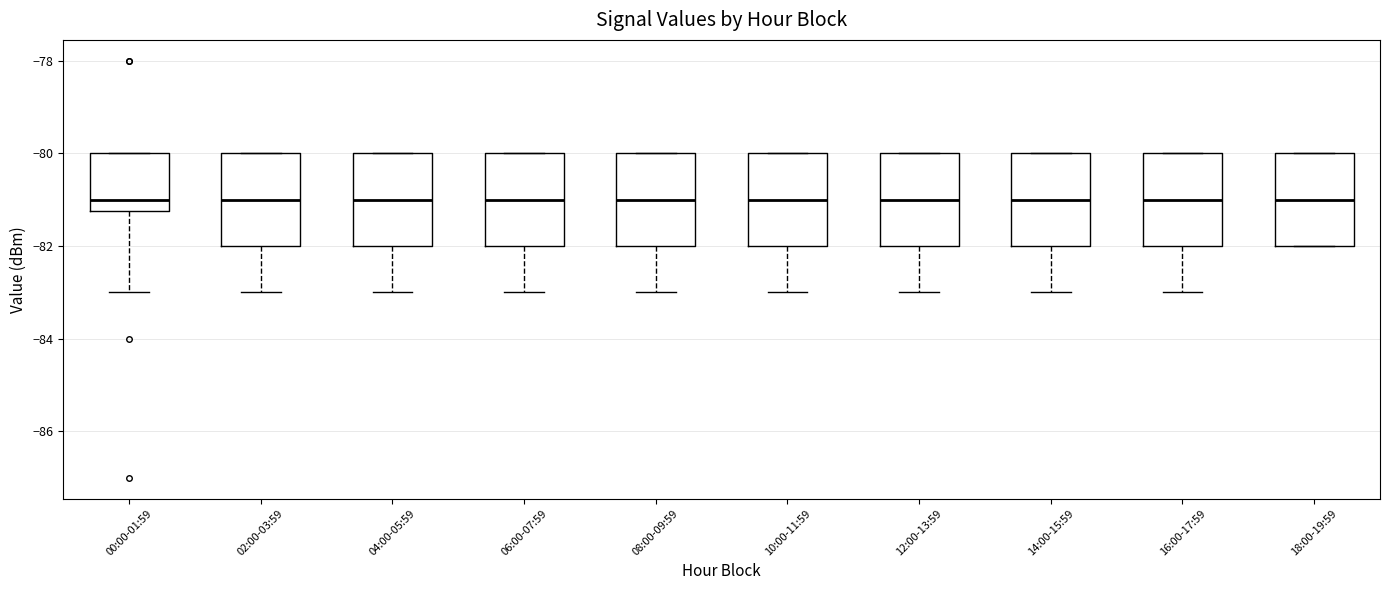

Reading left to right, transcribe this box plot: for each box, give where its median line is, the range the box spans, and where its two whiskers end, as read against the y-axis. The values are not printed on the chart, so give them approximately, as read against the axis.

00:00-01:59: median -81.0, box -81.2 to -80.0, whiskers -83.0 to -80.0
02:00-03:59: median -81.0, box -82.0 to -80.0, whiskers -83.0 to -80.0
04:00-05:59: median -81.0, box -82.0 to -80.0, whiskers -83.0 to -80.0
06:00-07:59: median -81.0, box -82.0 to -80.0, whiskers -83.0 to -80.0
08:00-09:59: median -81.0, box -82.0 to -80.0, whiskers -83.0 to -80.0
10:00-11:59: median -81.0, box -82.0 to -80.0, whiskers -83.0 to -80.0
12:00-13:59: median -81.0, box -82.0 to -80.0, whiskers -83.0 to -80.0
14:00-15:59: median -81.0, box -82.0 to -80.0, whiskers -83.0 to -80.0
16:00-17:59: median -81.0, box -82.0 to -80.0, whiskers -83.0 to -80.0
18:00-19:59: median -81.0, box -82.0 to -80.0, whiskers -82.0 to -80.0